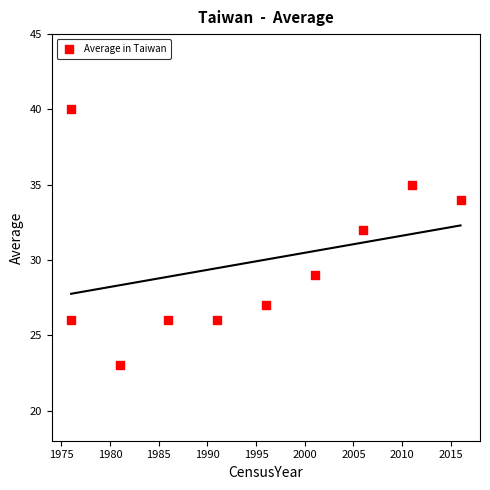

What Y value in the scatter plot is closest to 31?

32